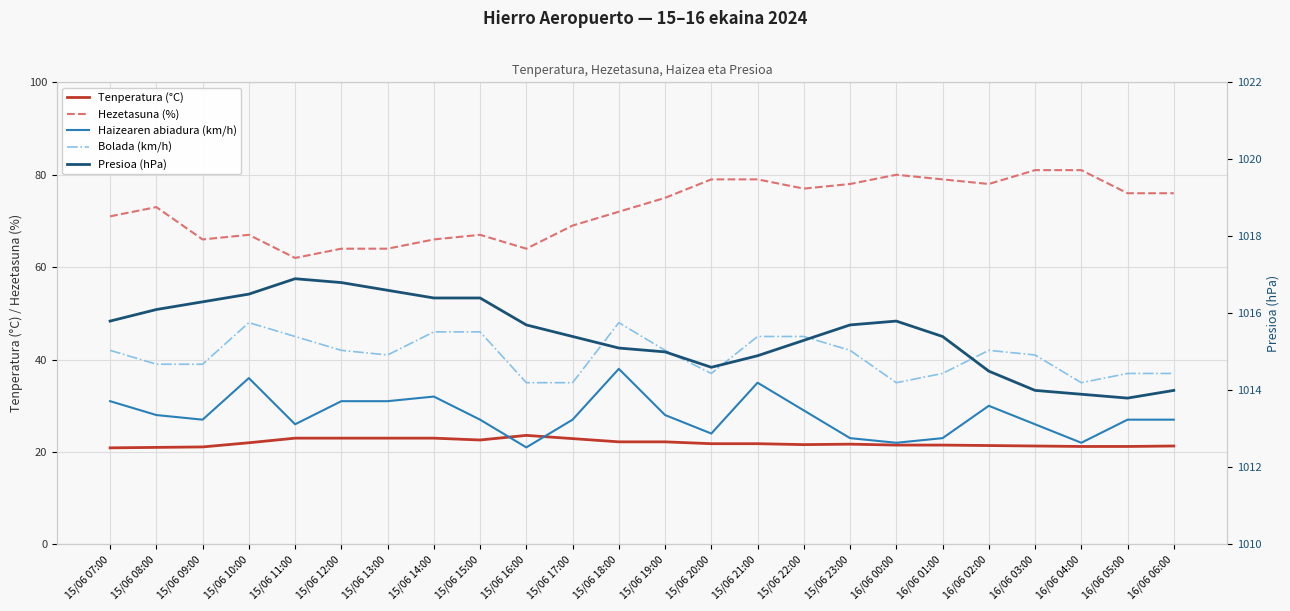

How many data points in Haizearen abiadura (km/h) are above 27?

11